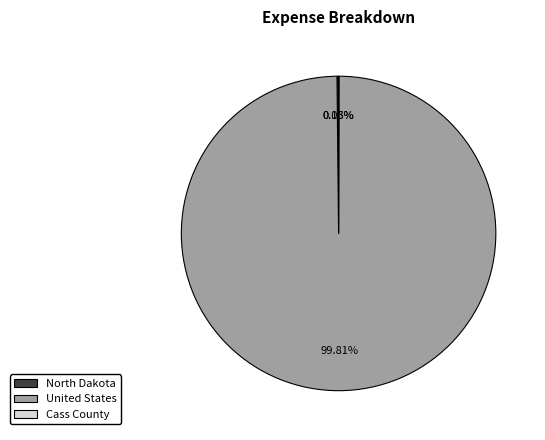

Which slice represents more than half of the pie?

United States